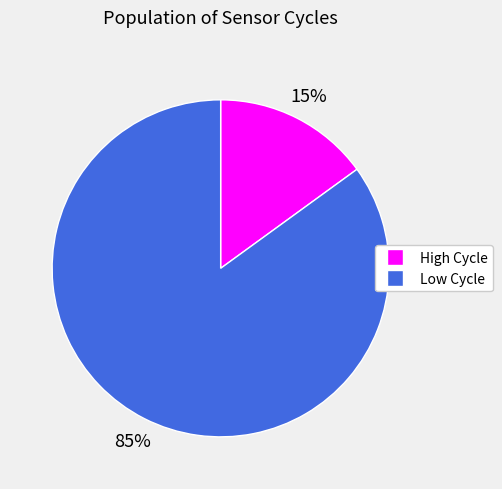

Is there any slice that represents more than half of the pie?

Yes